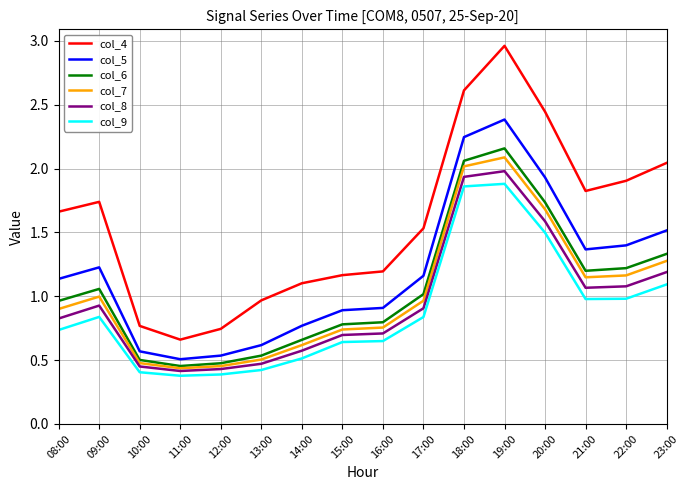

Which series has the widest spread of values?

col_4